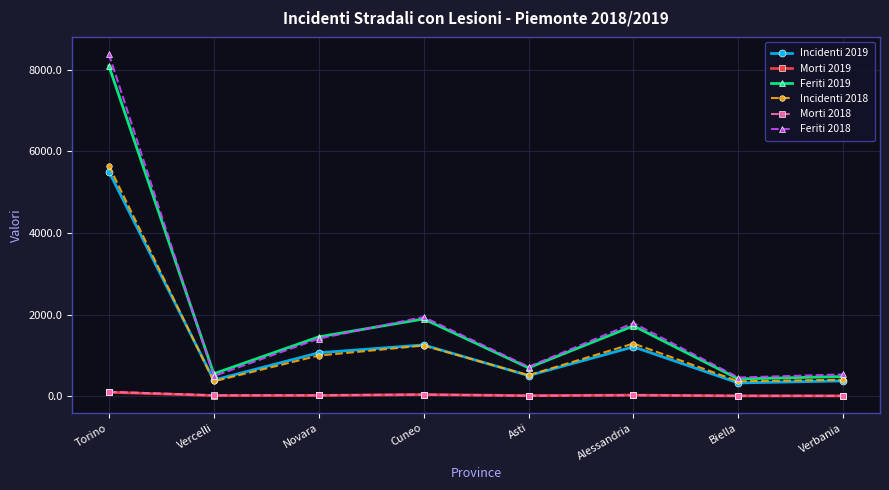

What is the average value of the Feriti 2018 series?

1968